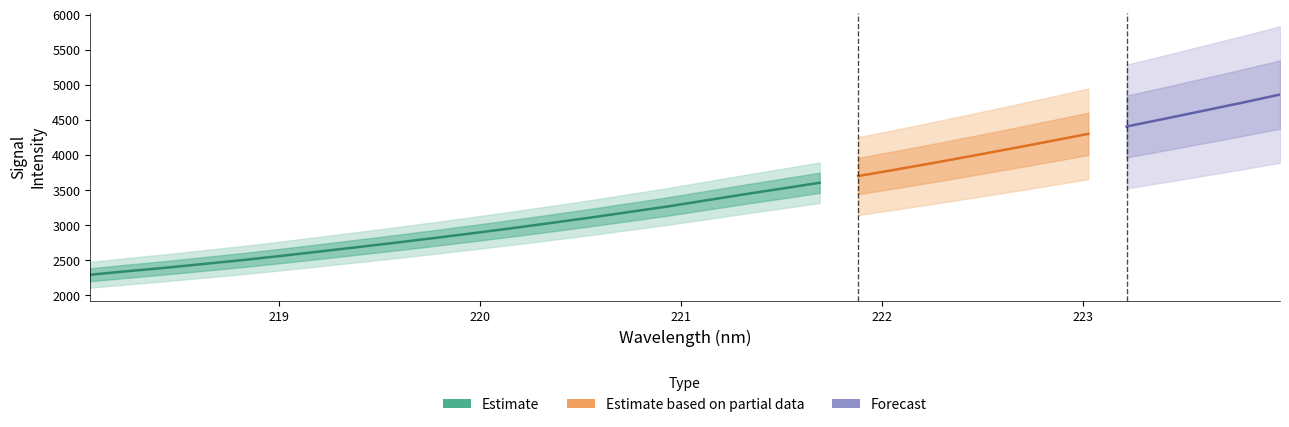

At which label is the value closest to 3578?

221.6902